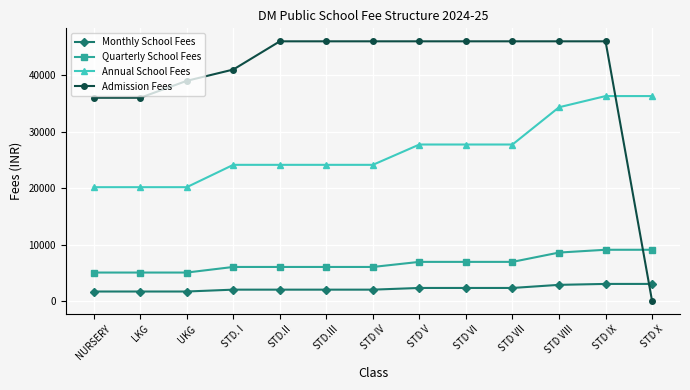

At which category is the sum across all series the highest?

STD IX